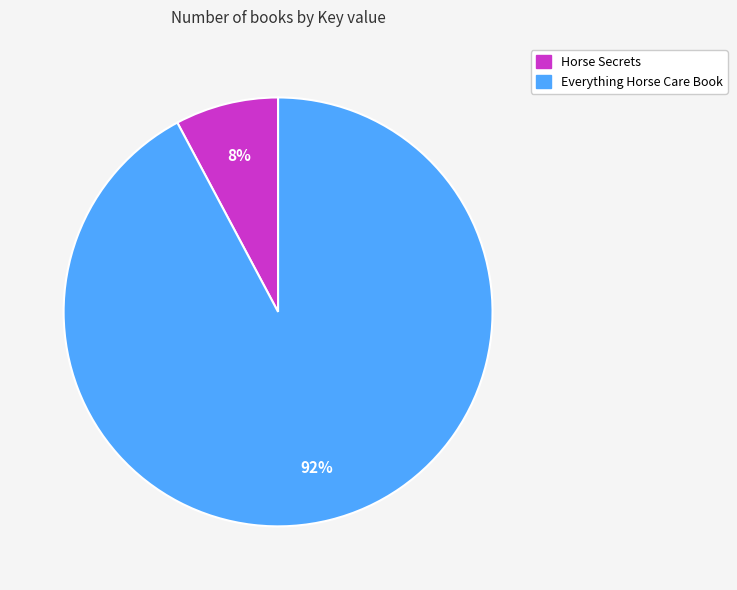

How many segments does this pie chart have?

2